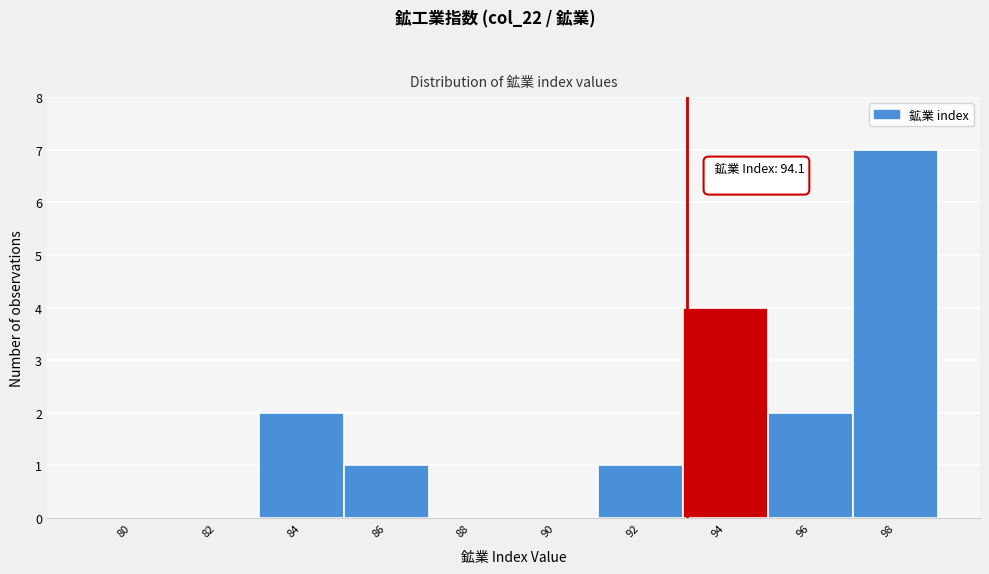

Reading left to right, what are all the values shown in this chart?

80=0	82=0	84=2	86=1	88=0	90=0	92=1	94=4	96=2	98=7